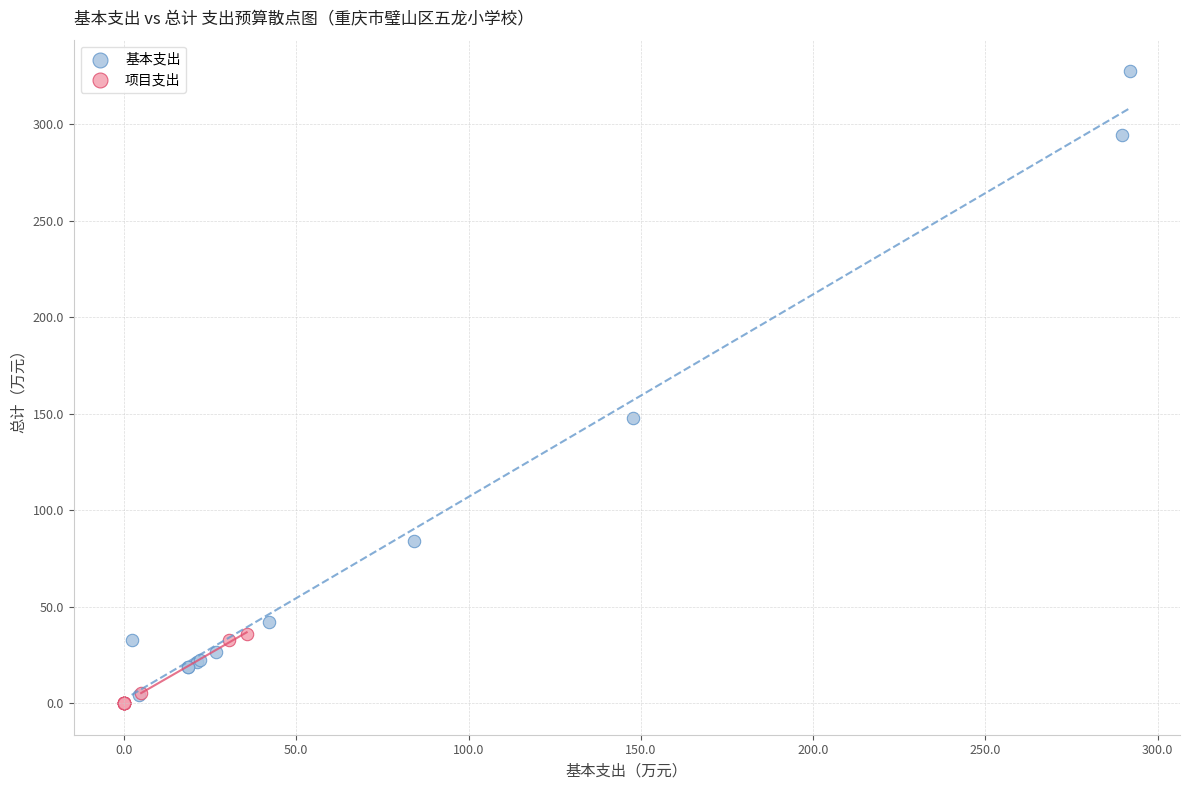

Which series has the largest Y range (max minus min)?

基本支出